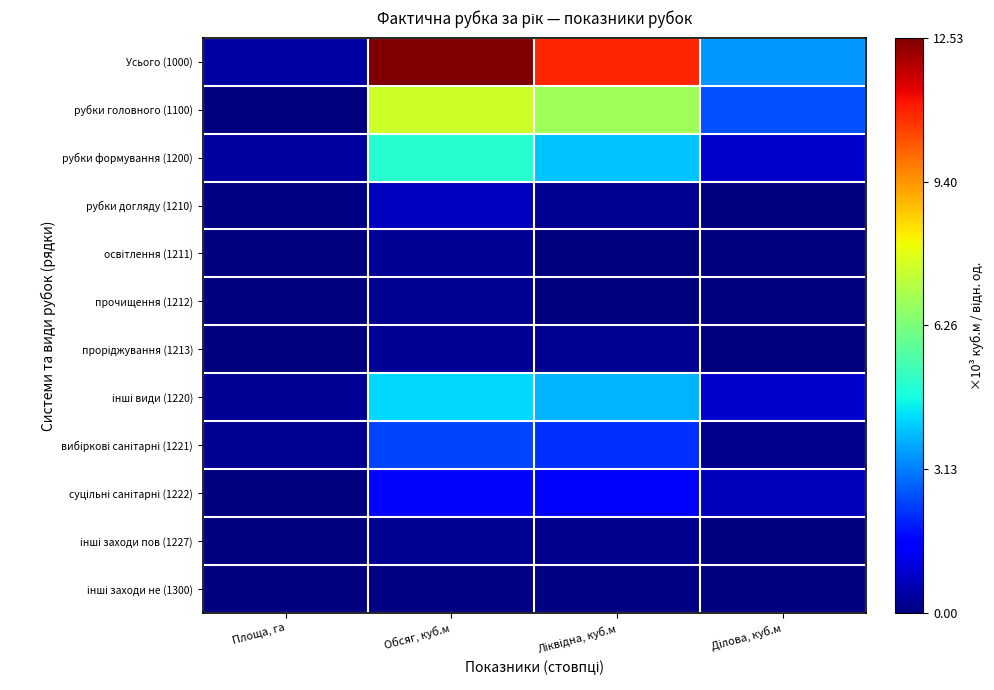

Which series changed the most between Обсяг, куб.м and Ліквідна, куб.м?

Усього (1000)